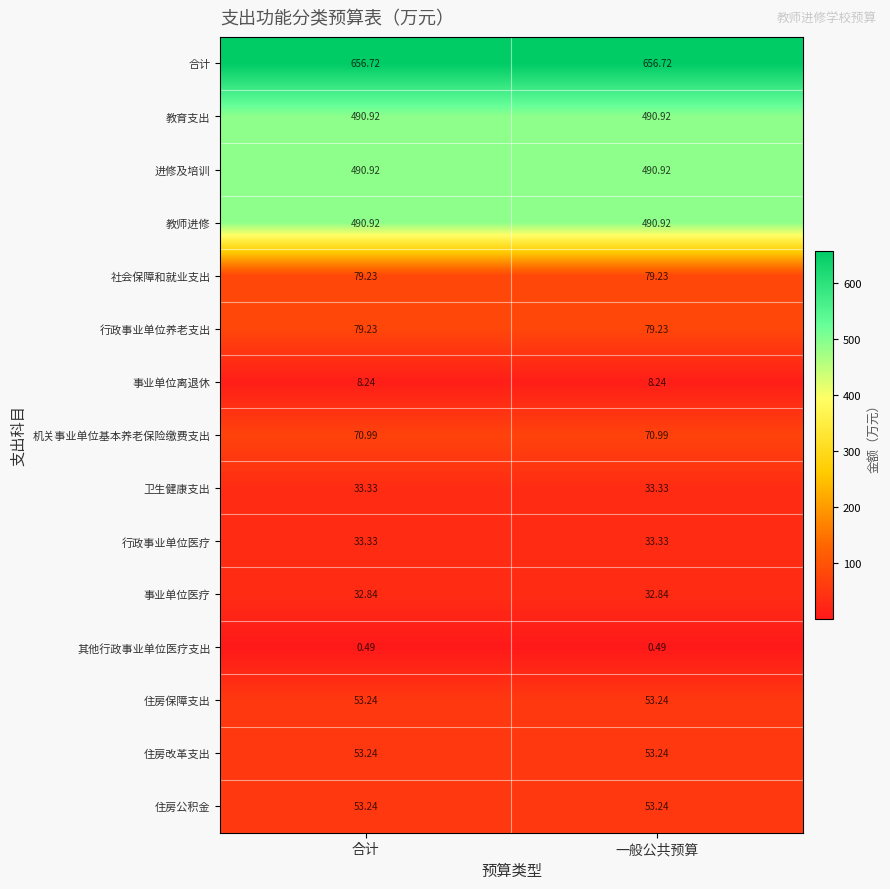

Is the value of 行政事业单位医疗 at 一般公共预算 greater than the value of 进修及培训 at 一般公共预算?

No